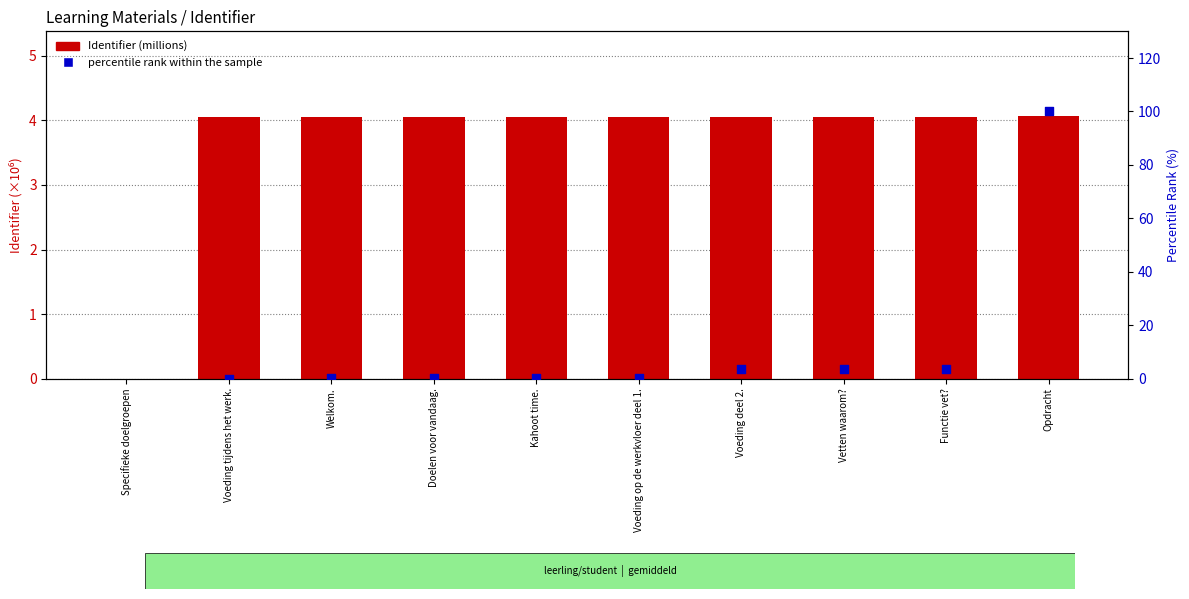

At how many categories does at least one series exceed -56157?

10